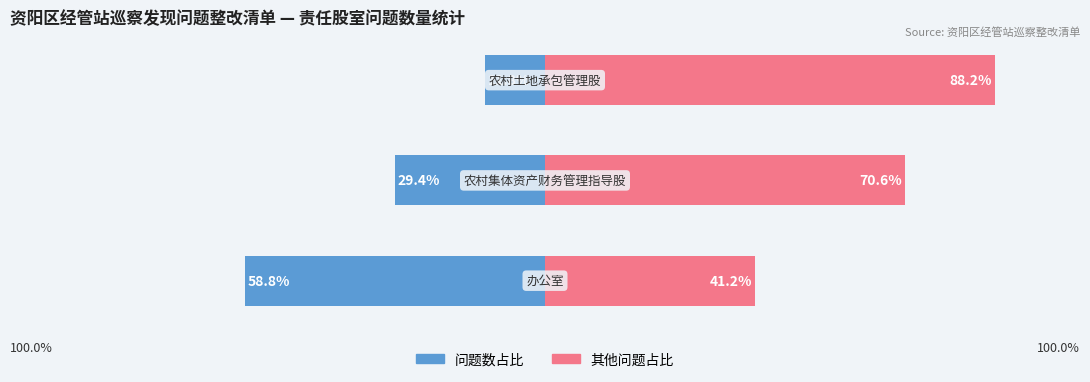

What is the total value across all series at 1?

100.0